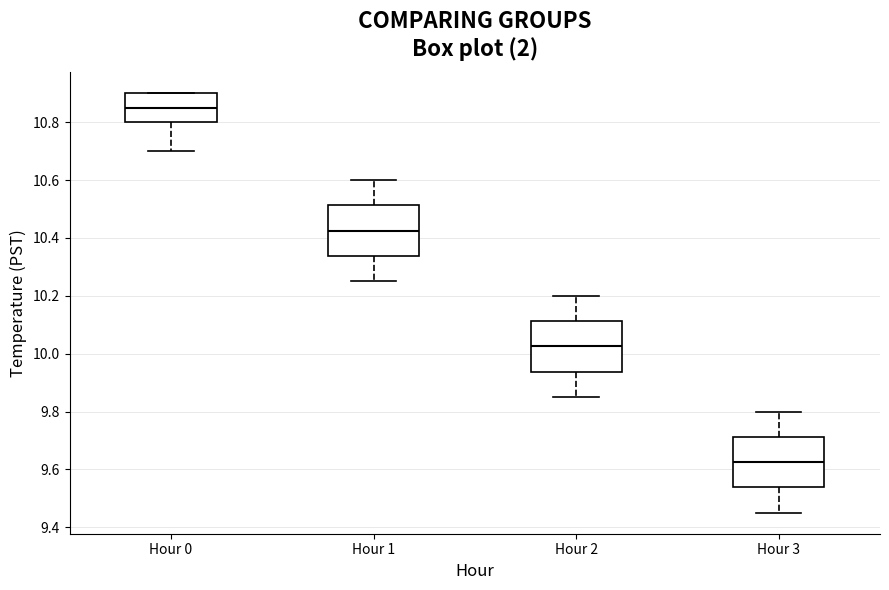

Reading left to right, transcribe this box plot: for each box, give where its median line is, the range the box spans, and where its two whiskers end, as read against the y-axis. The values are not printed on the chart, so give them approximately, as read against the axis.

Hour 0: median 10.86, box 10.80 to 10.90, whiskers 10.70 to 10.90
Hour 1: median 10.42, box 10.34 to 10.52, whiskers 10.26 to 10.60
Hour 2: median 10.02, box 9.94 to 10.12, whiskers 9.86 to 10.20
Hour 3: median 9.62, box 9.54 to 9.72, whiskers 9.46 to 9.80